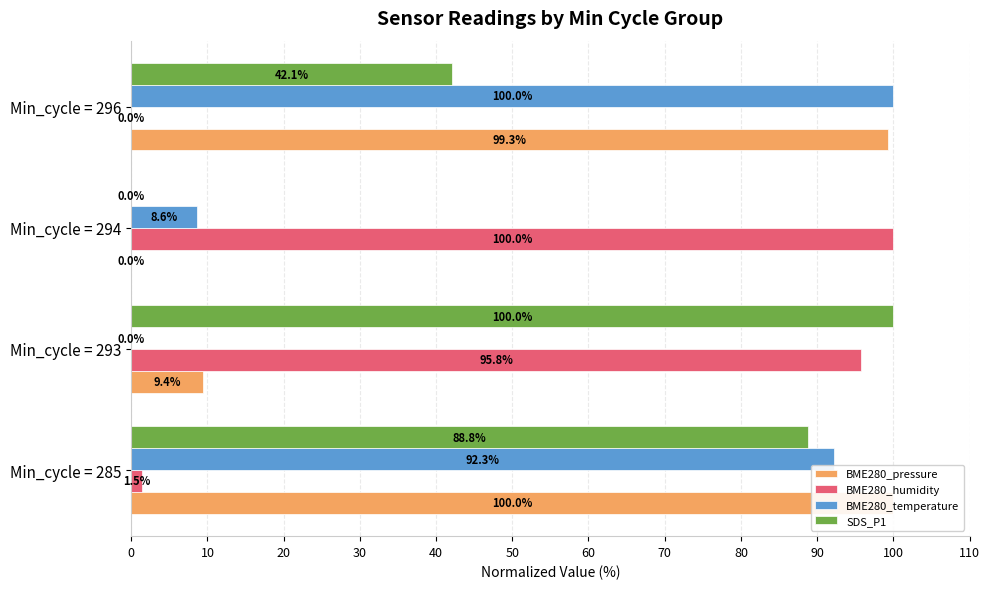

What is the difference between the second highest and second lowest values in the SDS_P1 series?

46.8